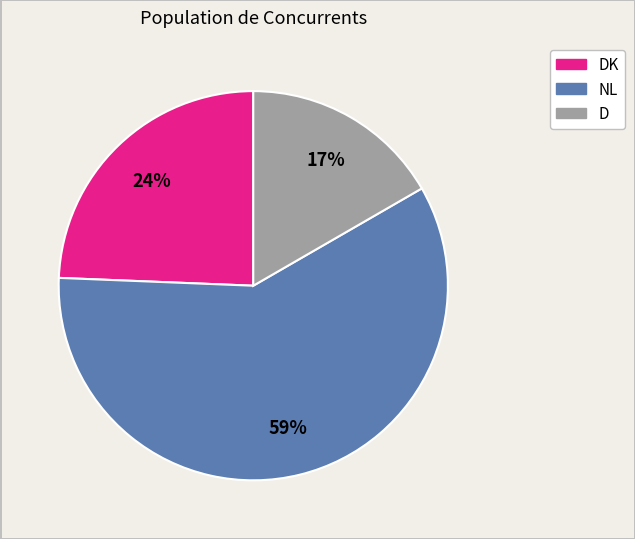

Is there any slice that represents more than half of the pie?

Yes